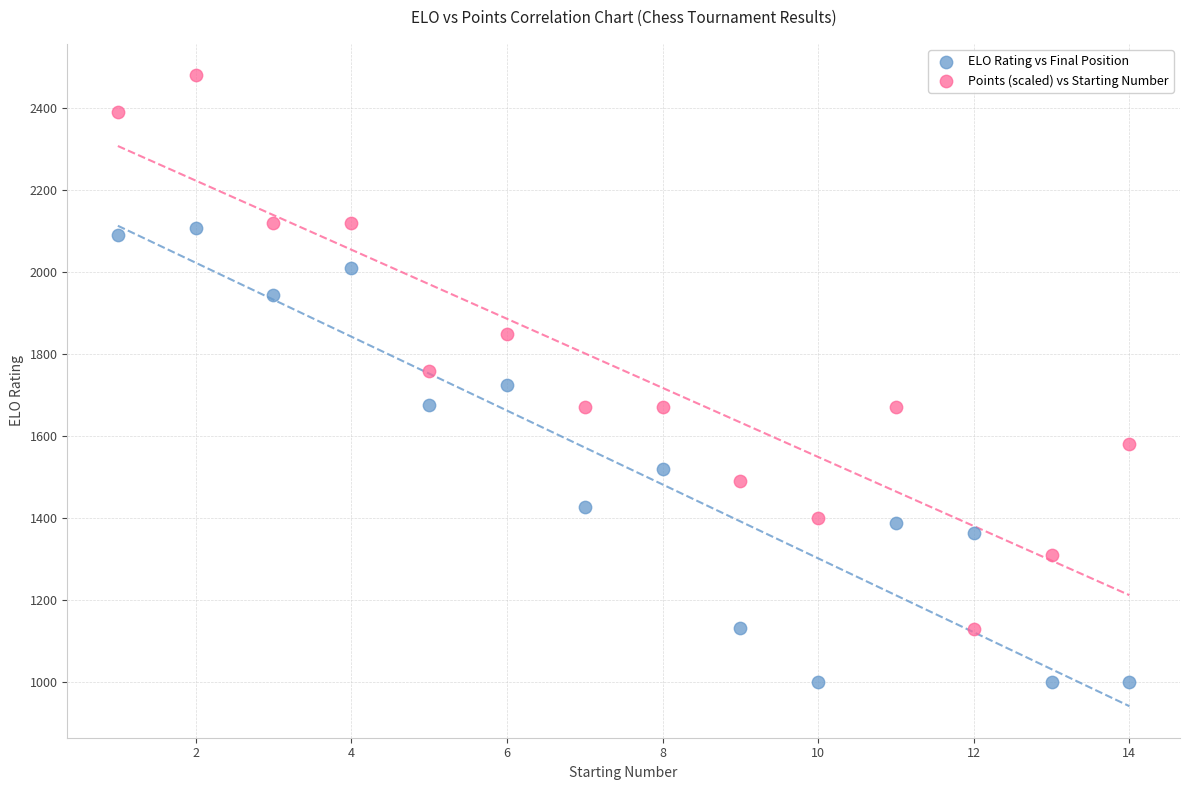

Which series has the largest Y range (max minus min)?

Points (scaled) vs Starting Number